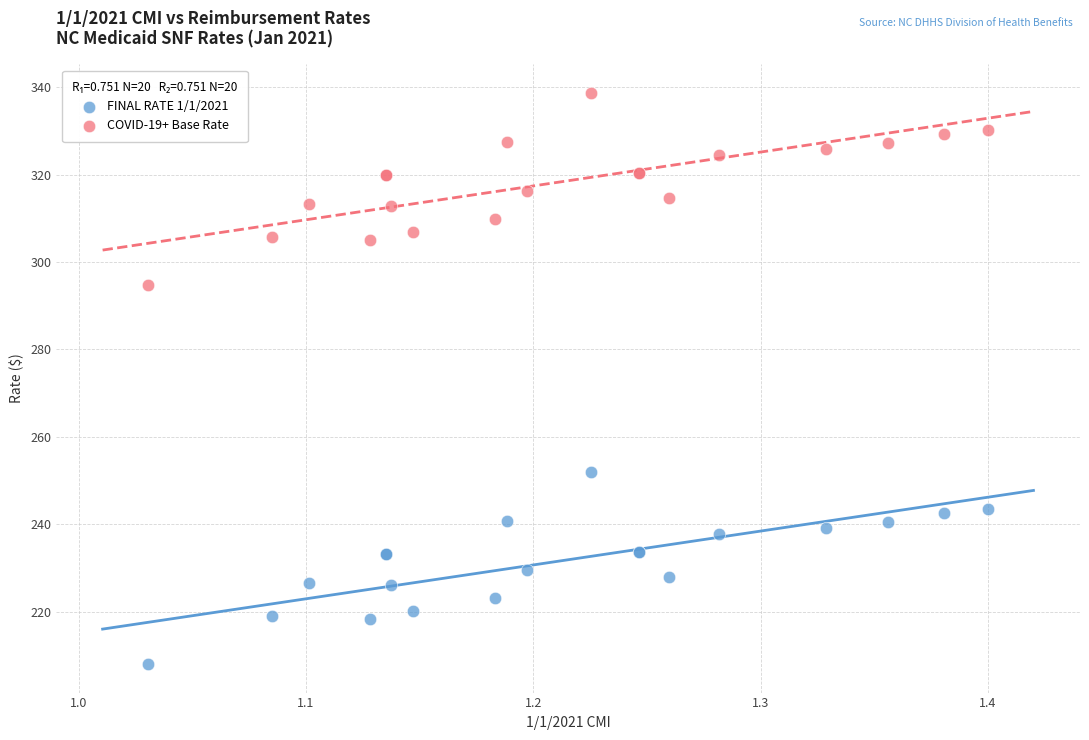

What is the X range (max minus min) for the scatter plot?

0.4